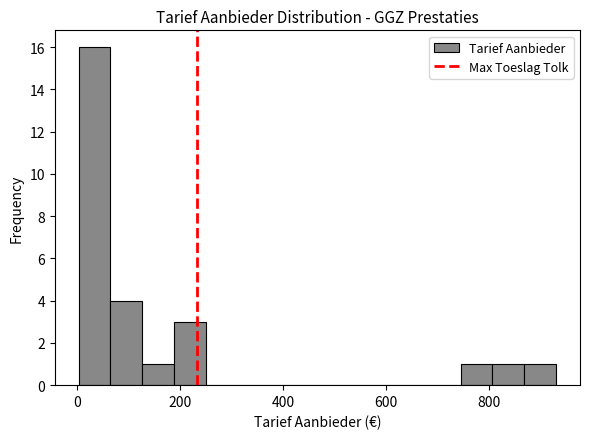

Around what value on the x-axis is the tallest bar? Give the approximate position of its centre, as read against the axis.

40